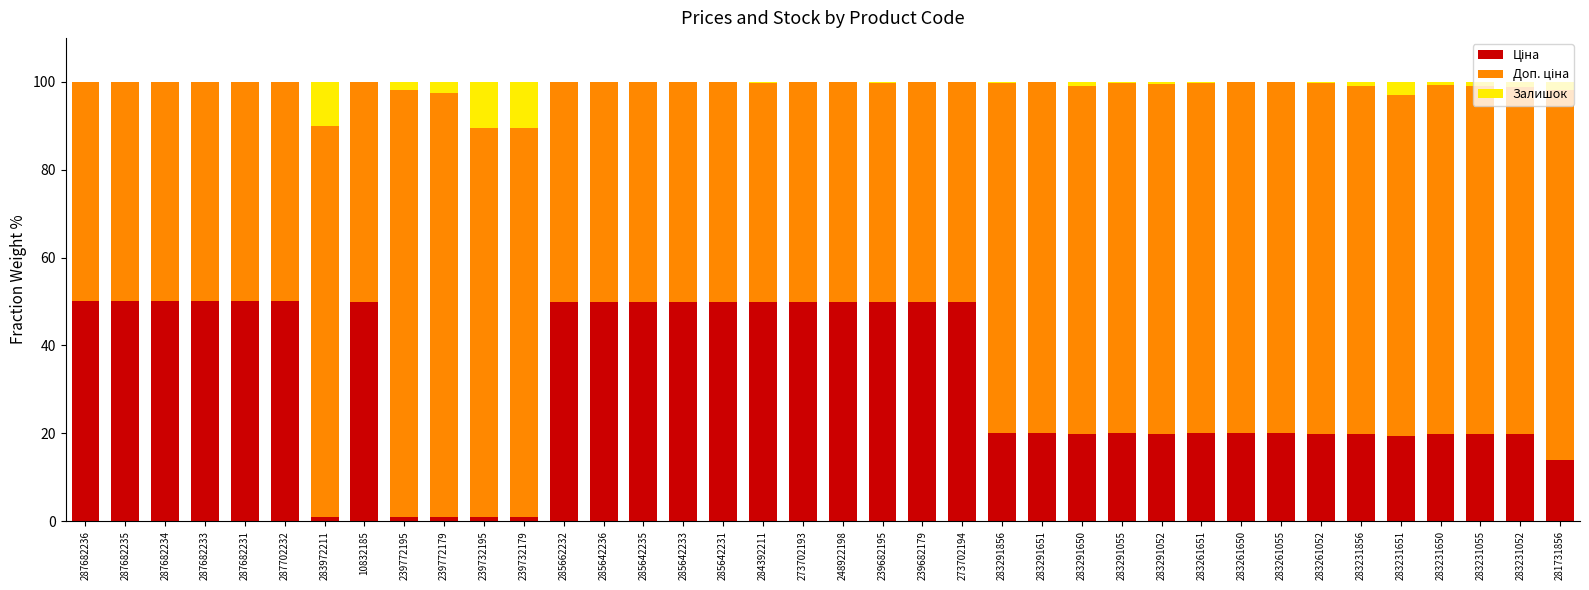

What is the total value across all series at 287682235?

100.0